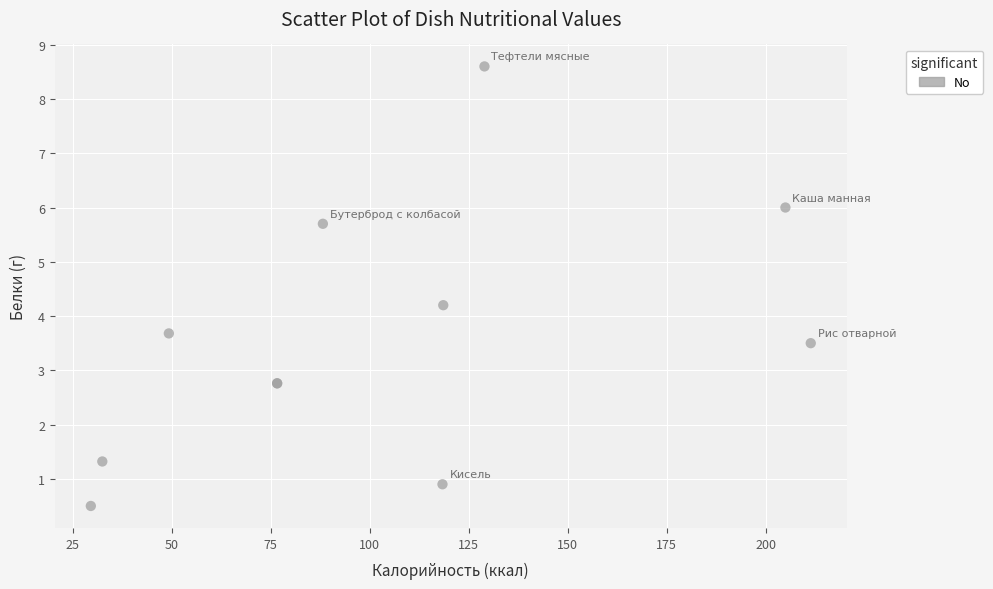

What Y value in the scatter plot is closest to 4?

4.2